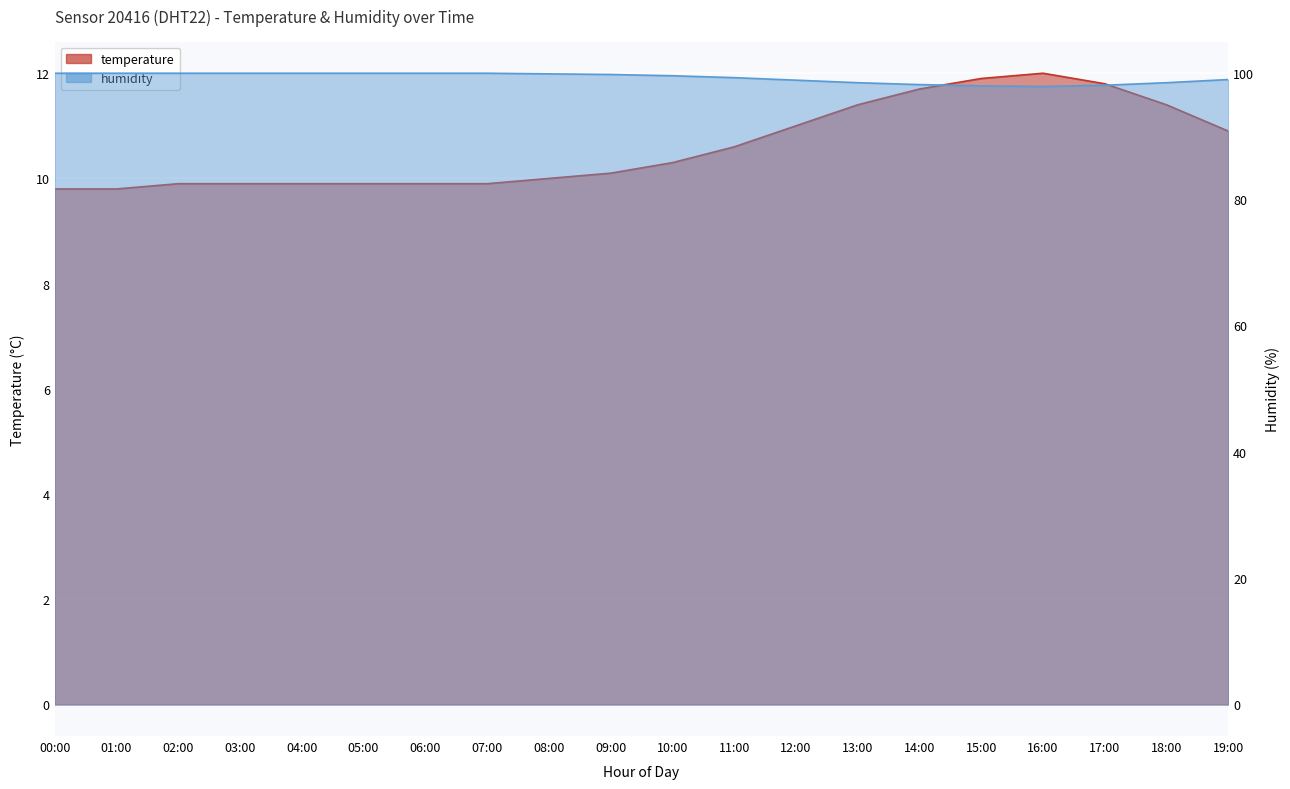

How many values in the humidity series are below 99?

8